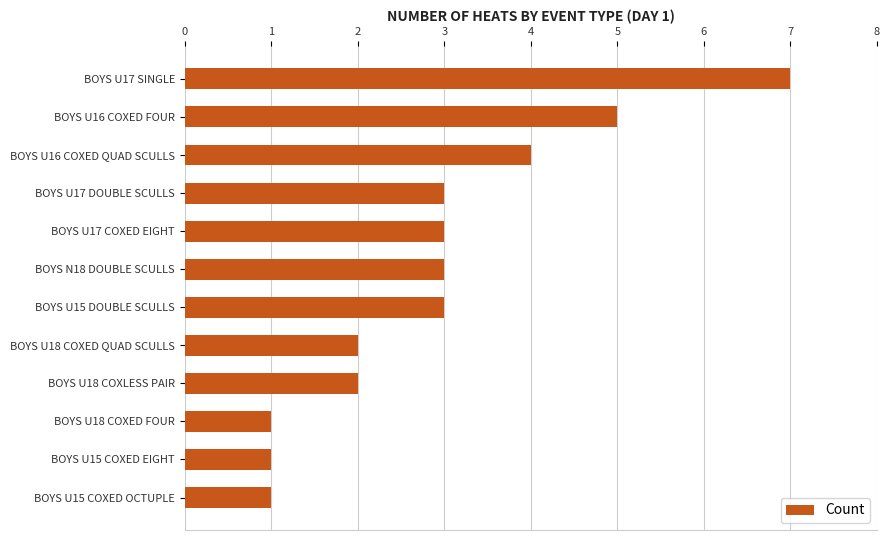

Is it true that the value at BOYS N18 DOUBLE SCULLS is 2?

False